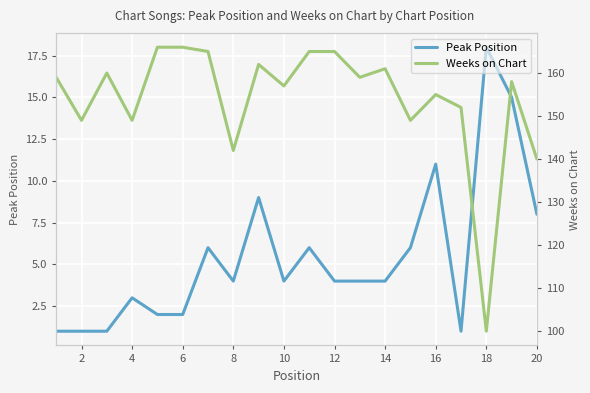

Which category has the highest value in the Peak Position series?

18